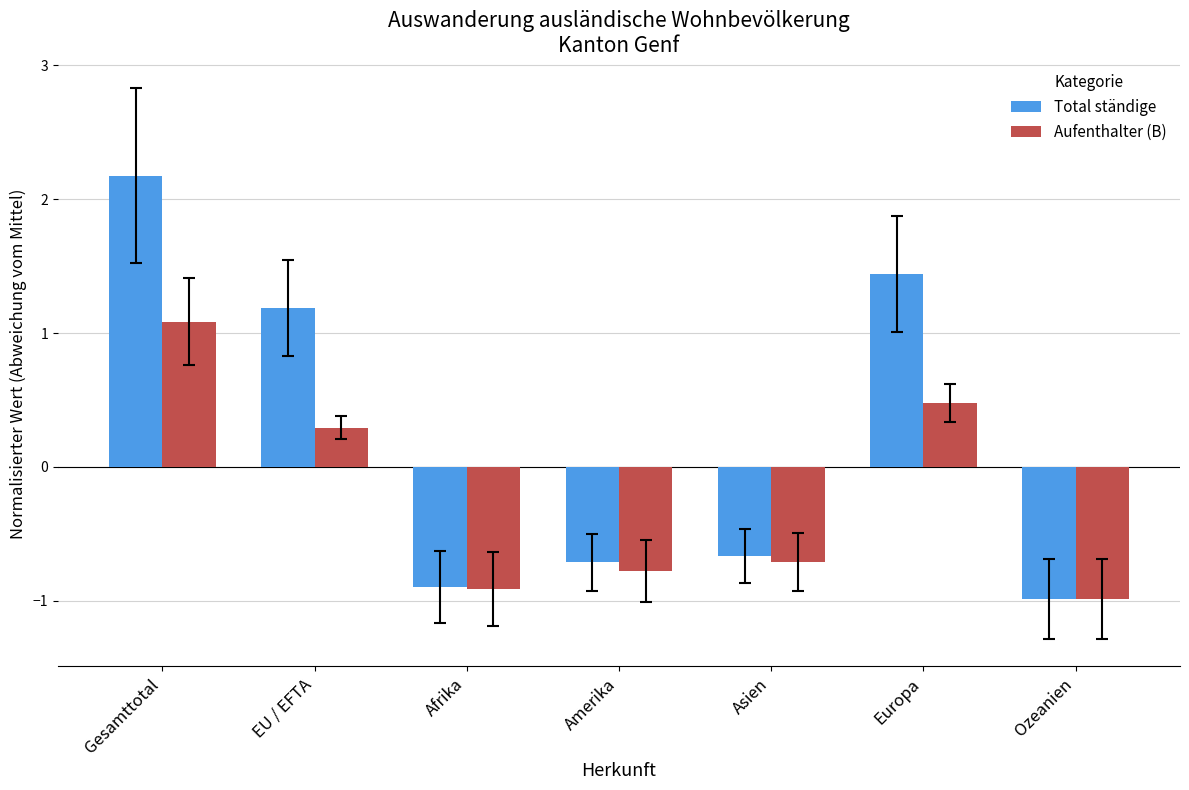

Is the value of Aufenthalter (B) at Ozeanien greater than the value of Total ständige at Amerika?

No